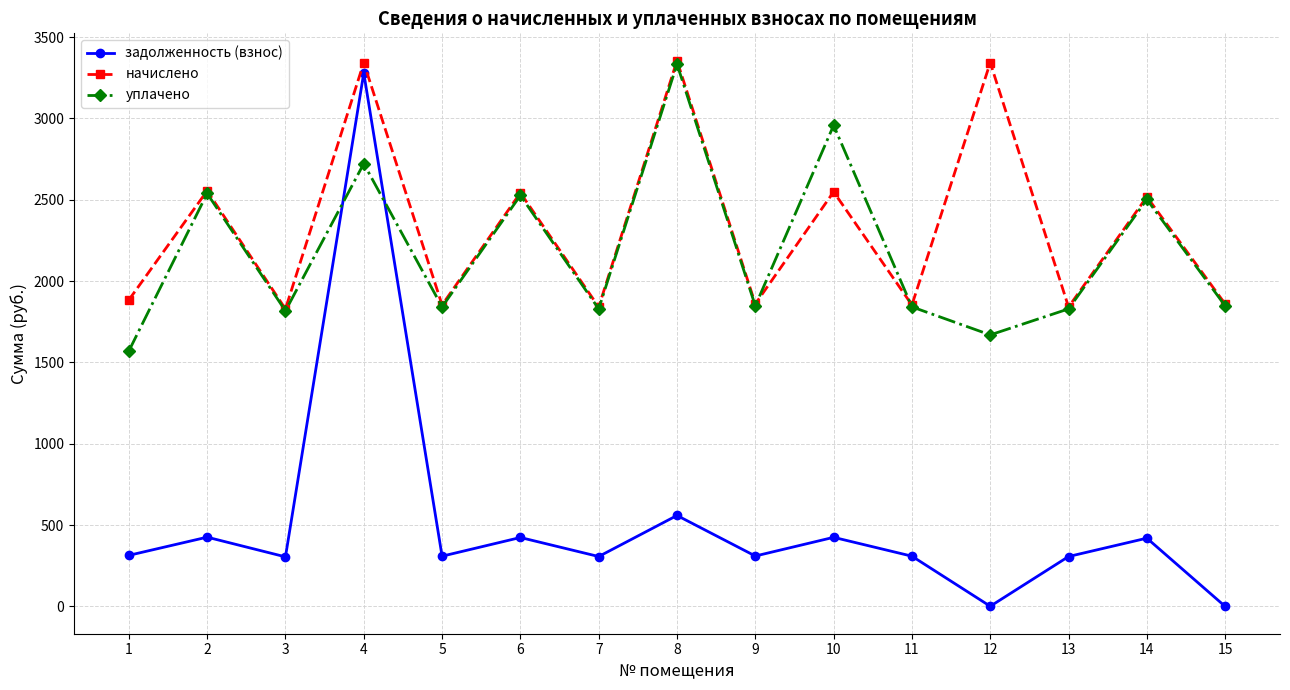

How many lines are shown in the chart?

3